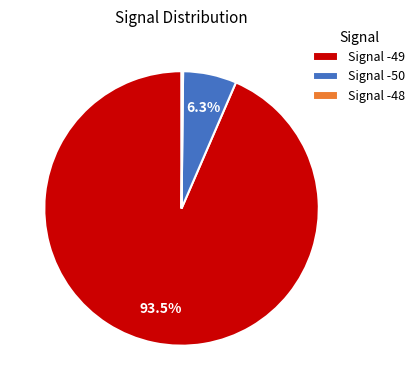

To the nearest percent, what is the average slice percentage?

33%